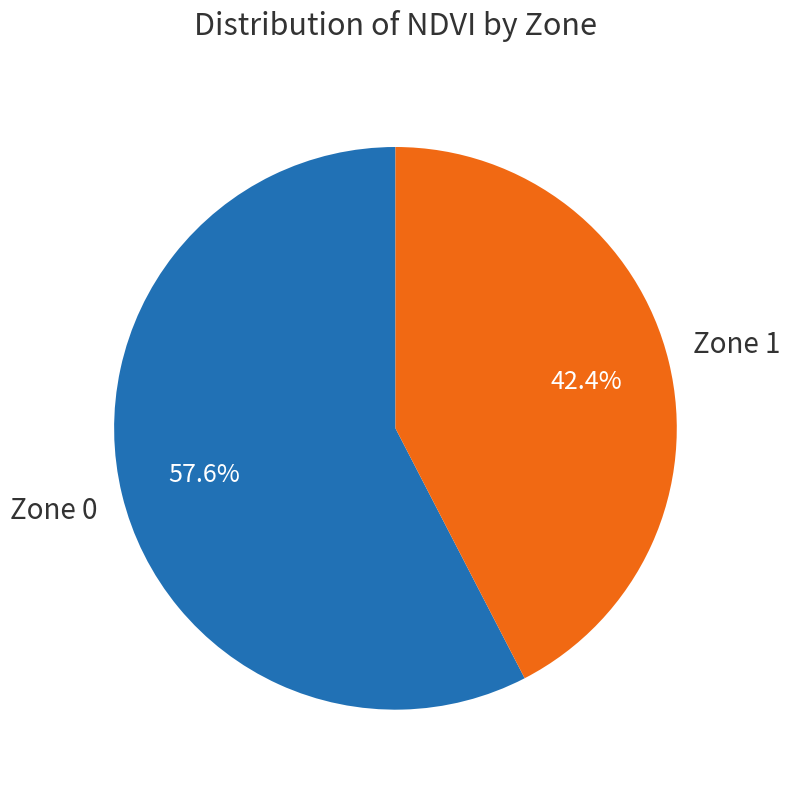

Count the number of slices in the pie.

2